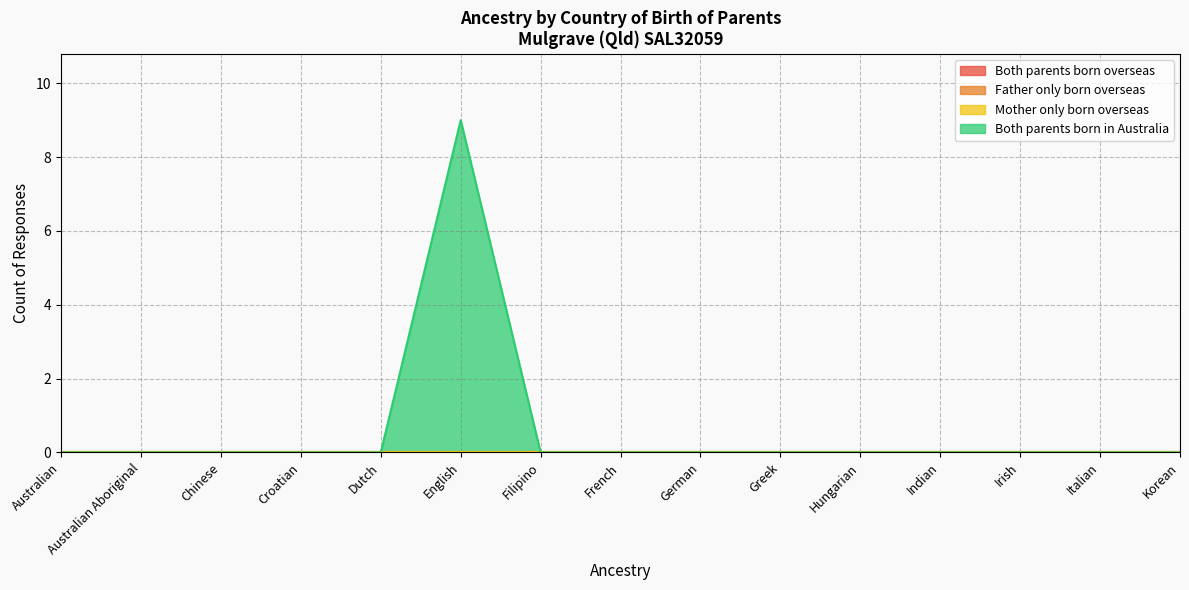

True or false: Father only born overseas has more than 1 interior local peaks.

False